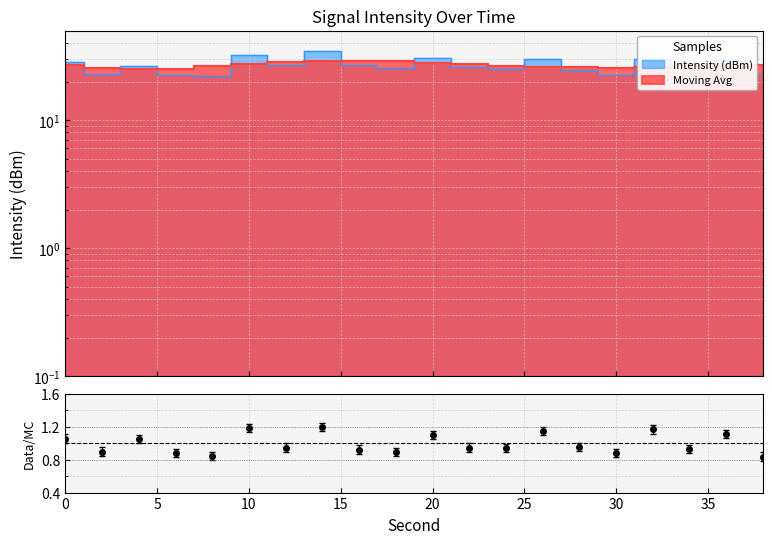

What value does the Intensity (dBm) series have at 10?

32.5